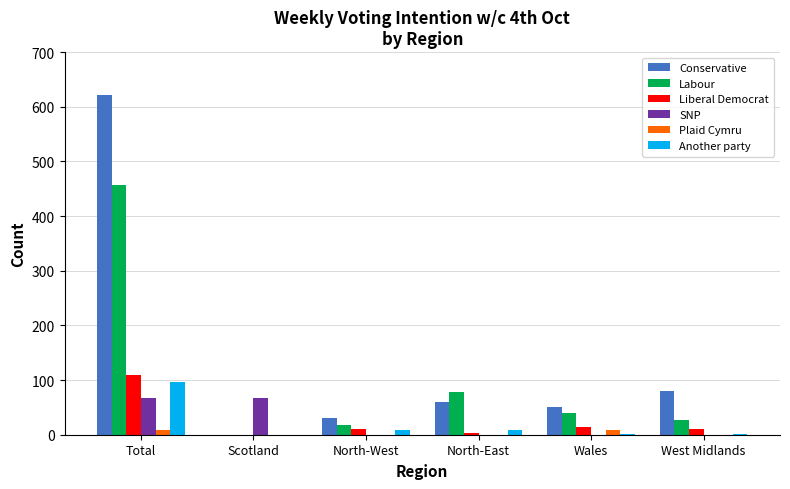

What is the sum of all Labour values?

618